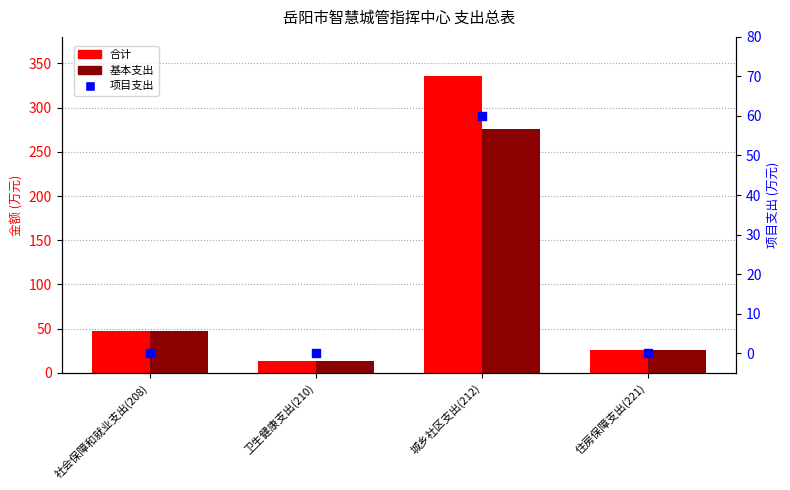

What is the total value across all series at 城乡社区支出(212)?

672.2